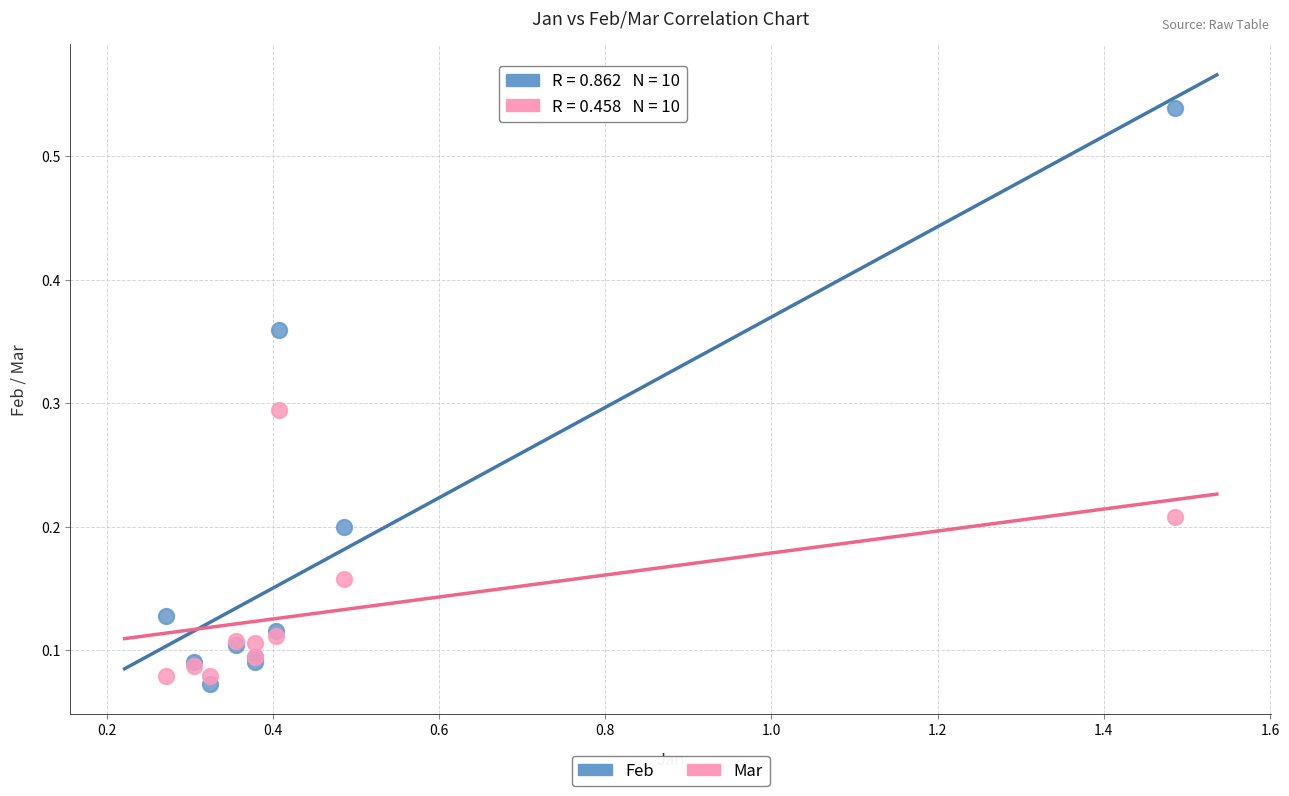

Which series has the widest spread of Y values?

Feb